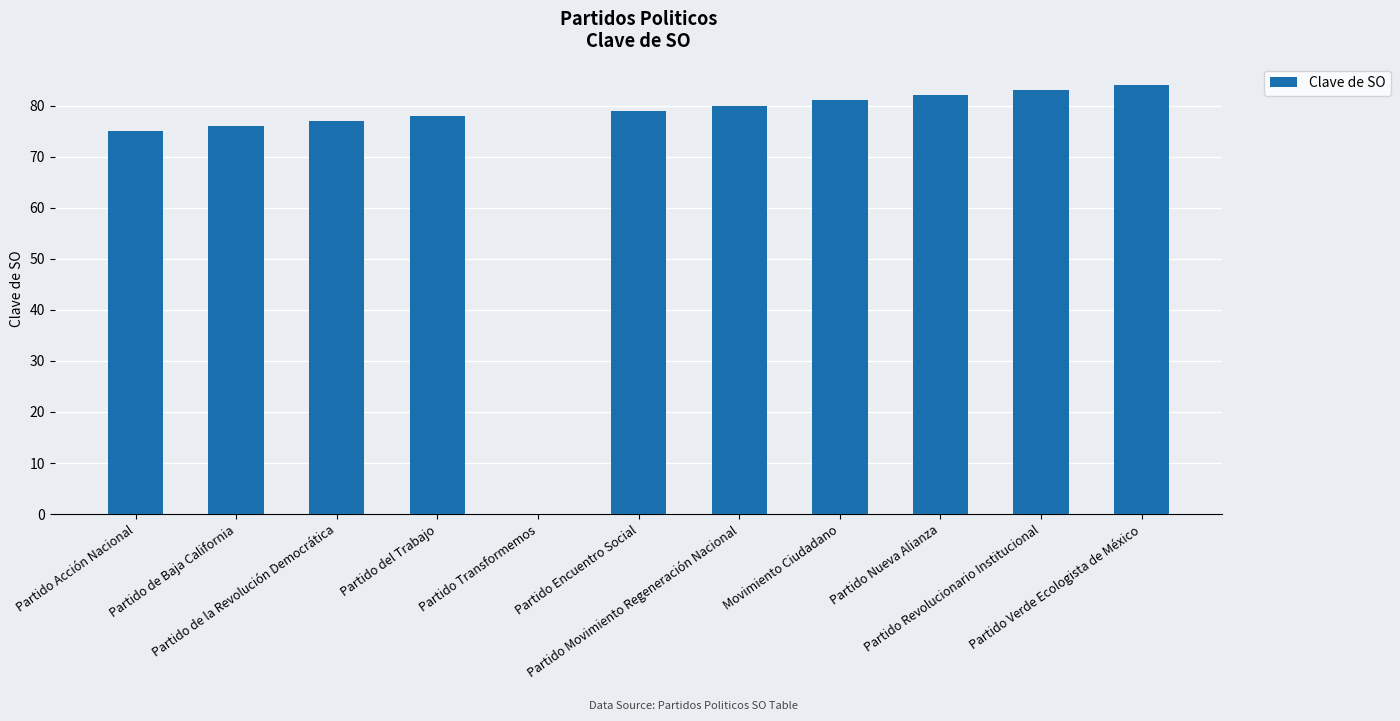

Is it true that the value at Partido Nueva Alianza is 29?

False